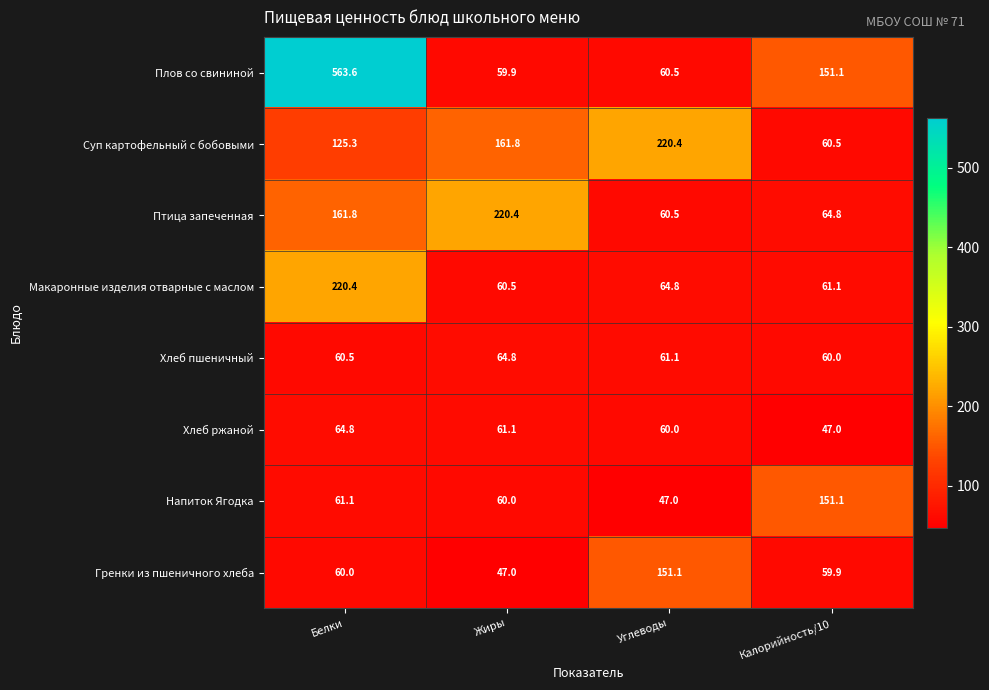

What is the total value across all series at Белки?

1317.5